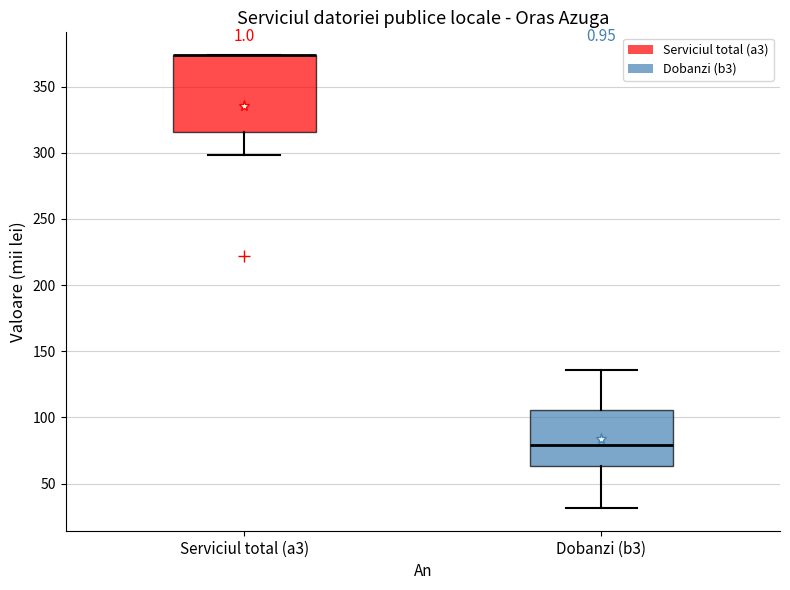

Reading left to right, transcribe this box plot: for each box, give where its median line is, the range the box spans, and where its two whiskers end, as read against the y-axis. The values are not printed on the chart, so give them approximately, as read against the axis.

Serviciul total (a3): median 375 (drawn on the box's upper edge), box 315 to 375, whiskers 300 to 375
Dobanzi (b3): median 80, box 65 to 105, whiskers 30 to 135